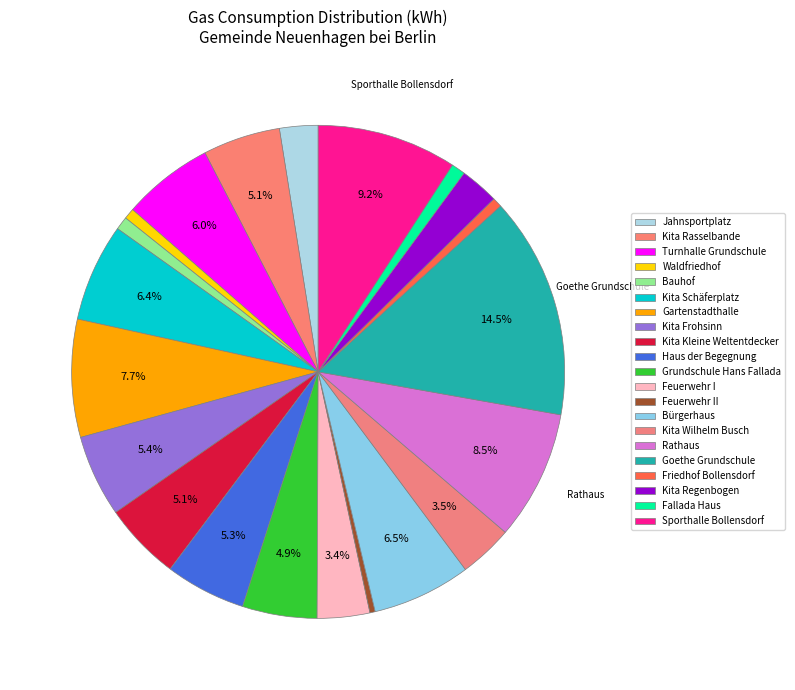

Is it true that Feuerwehr I is 3% of the pie?

True